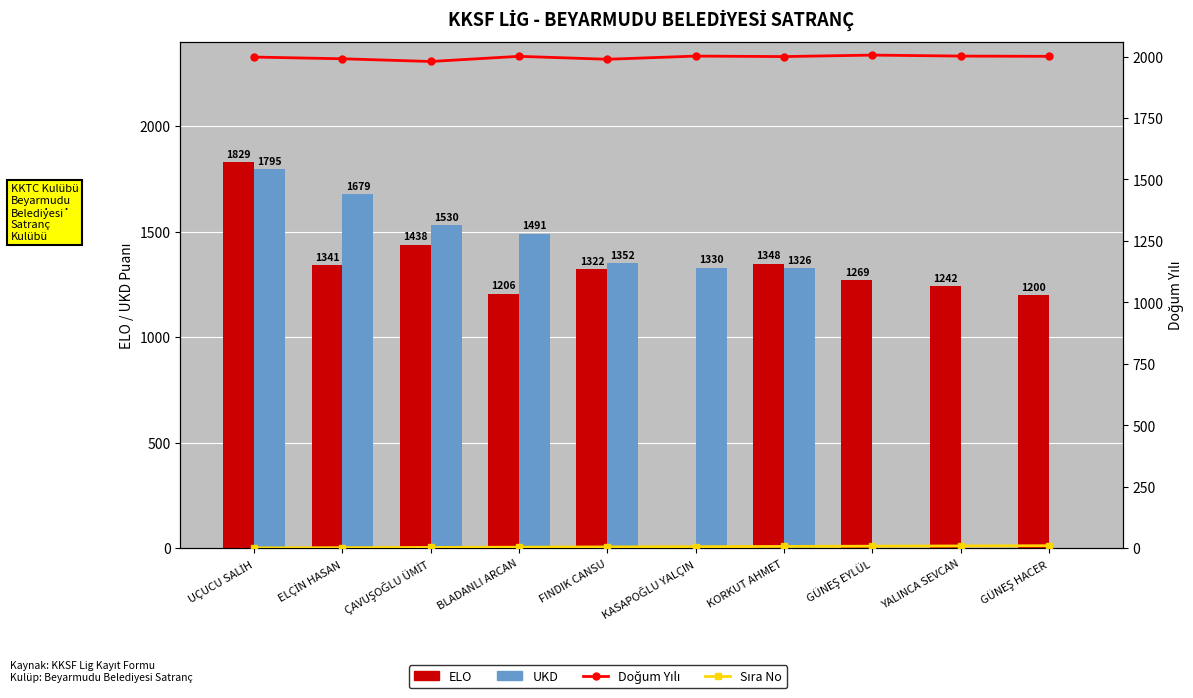

Which has a higher value, YALINCA SEVCAN or GÜNEŞ HACER?

YALINCA SEVCAN